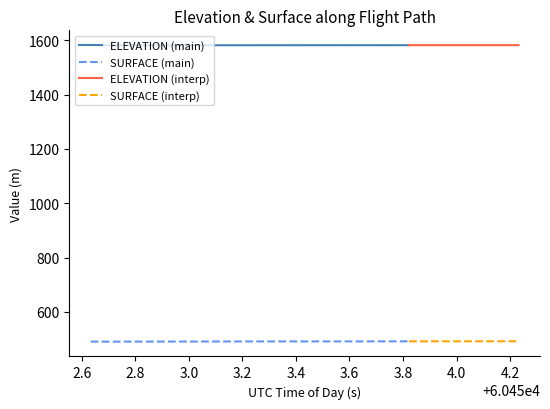

What is the difference between the highest and lowest values at 24?

1090.2